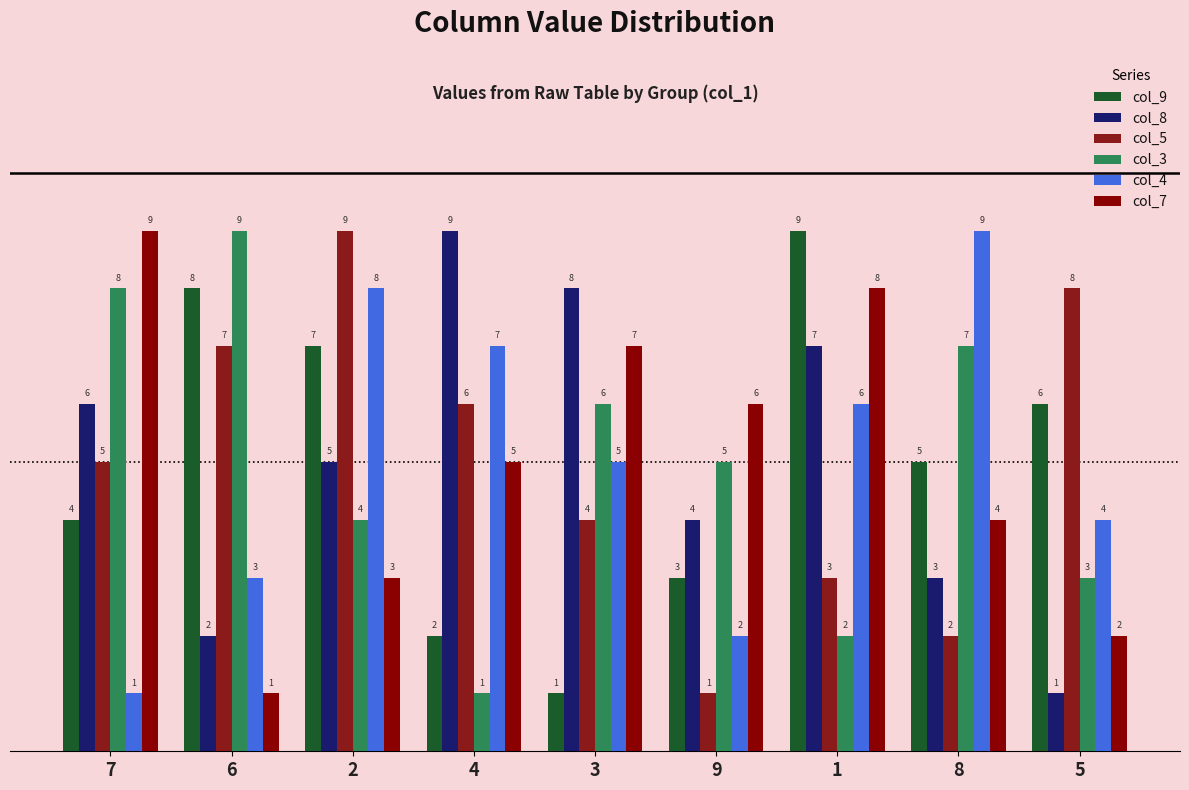

What position from the left is 4?

4